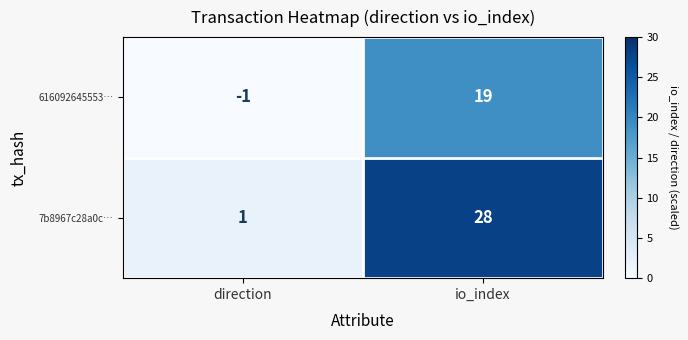

What is the difference between the 7b8967c28a0c… values at direction and io_index?

27